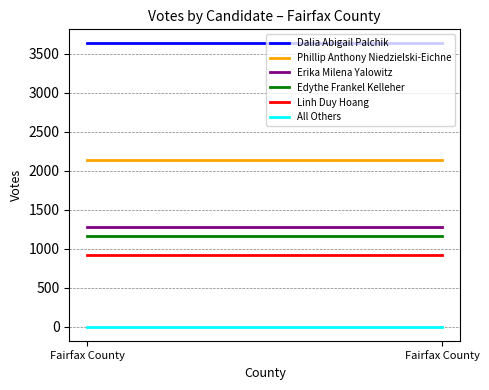

Is this an area chart (filled region under the line)?

No